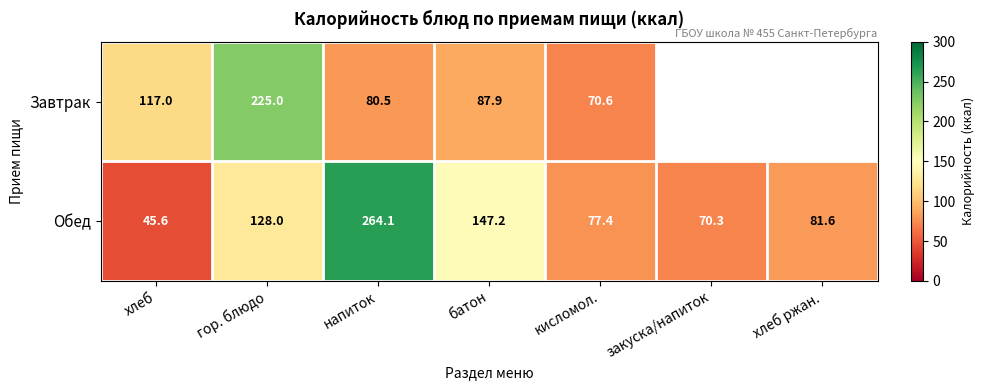

What is the difference between the Завтрак values at кисломол. and напиток?

9.9